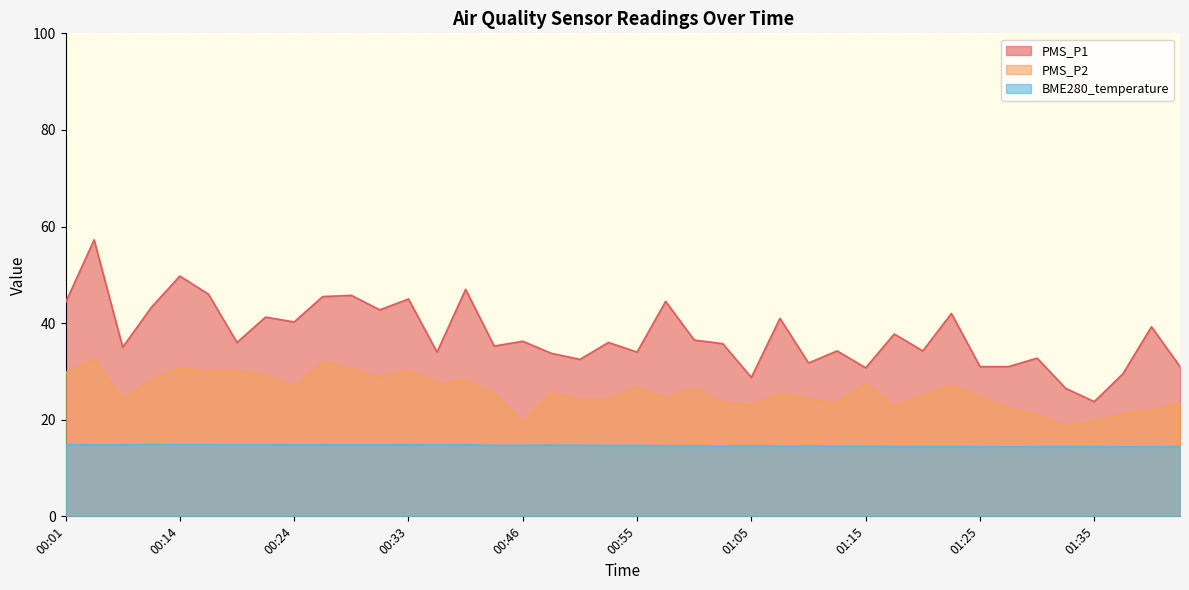

What is the difference between the highest and lowest values at 01:17?

23.3